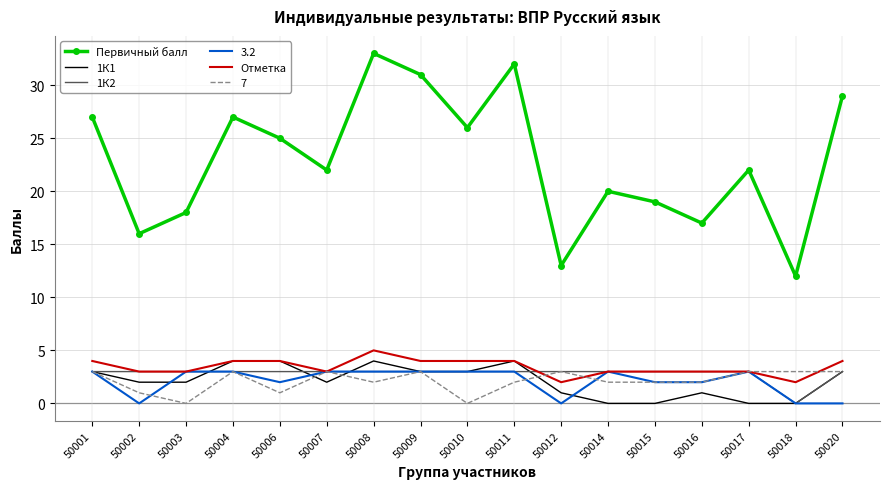

Which series changed the most between 50011 and 50014?

Первичный балл